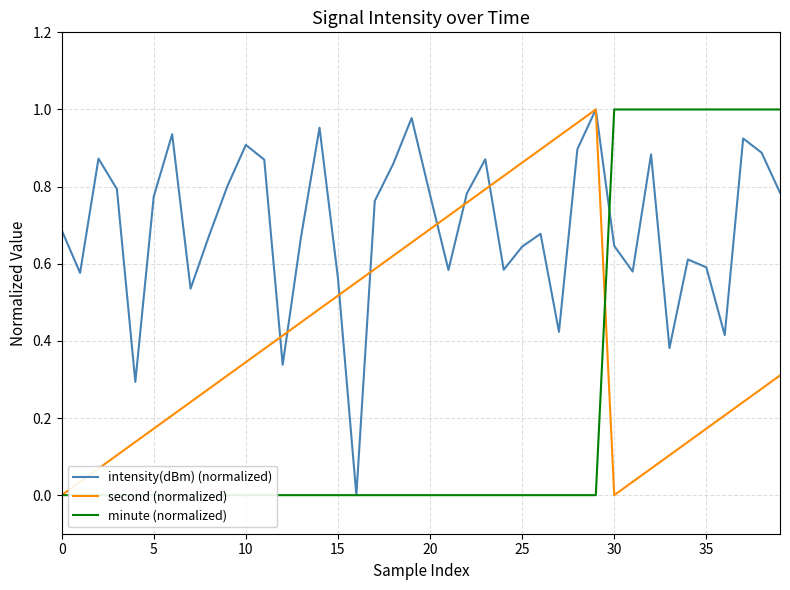

At which category does the chart reach its peak across all series?

29